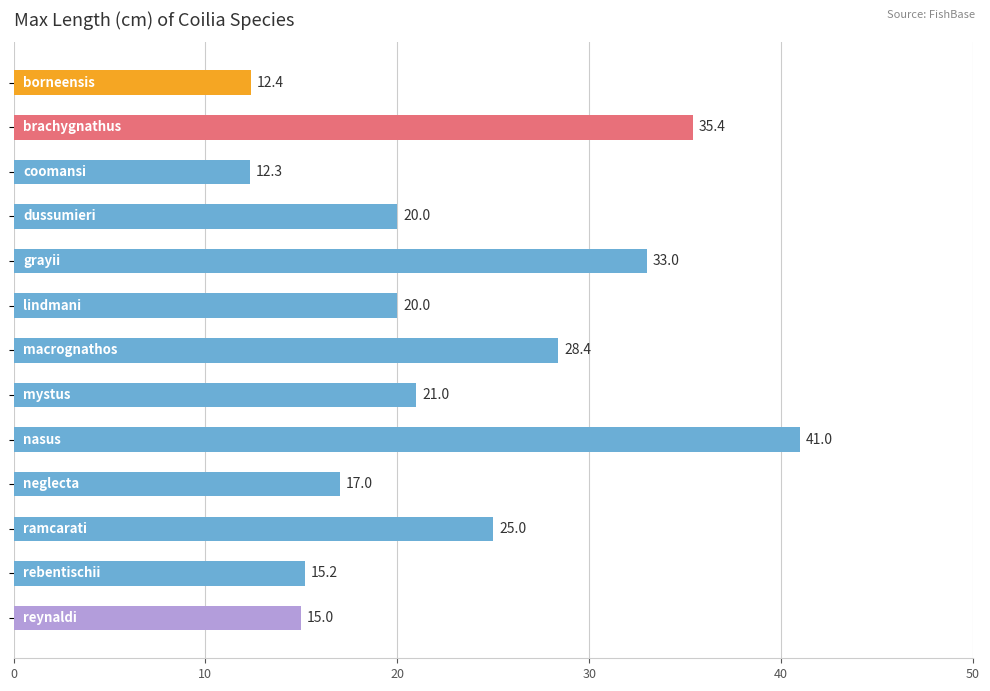

Does the chart contain any negative values?

No